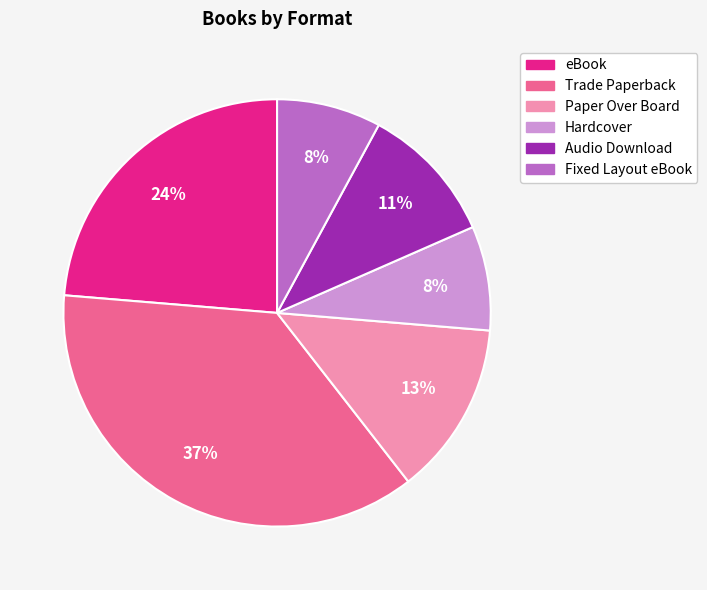

To the nearest percent, what is the average slice percentage?

17%